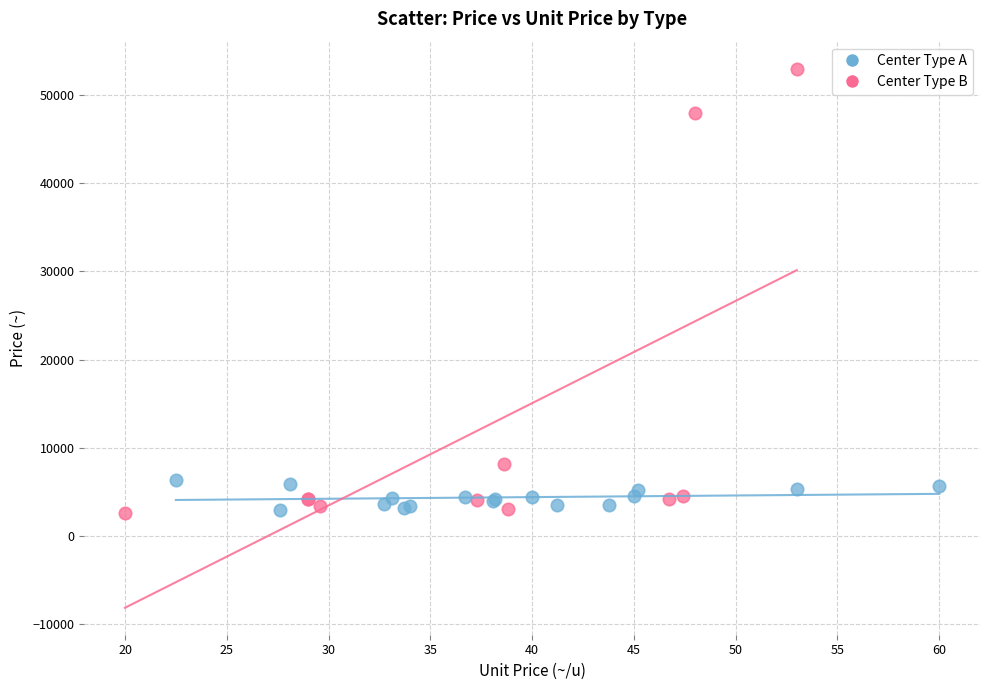

Which series has the largest Y range (max minus min)?

Center Type B